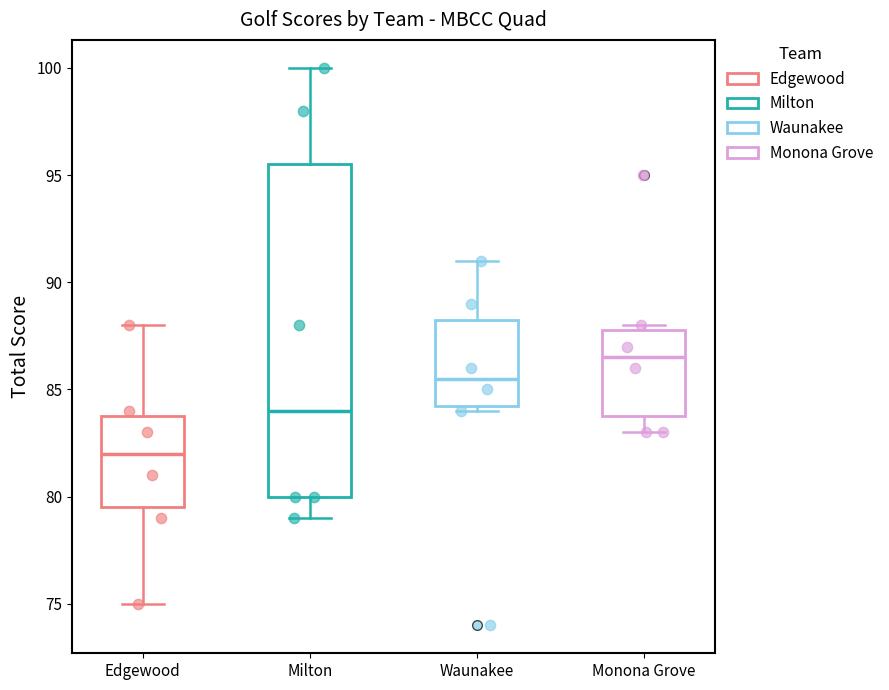

Where does the median line of the box for Edgewood sit on the y-axis? The values are not printed on the chart, so give them approximately, as read against the axis.

82.0